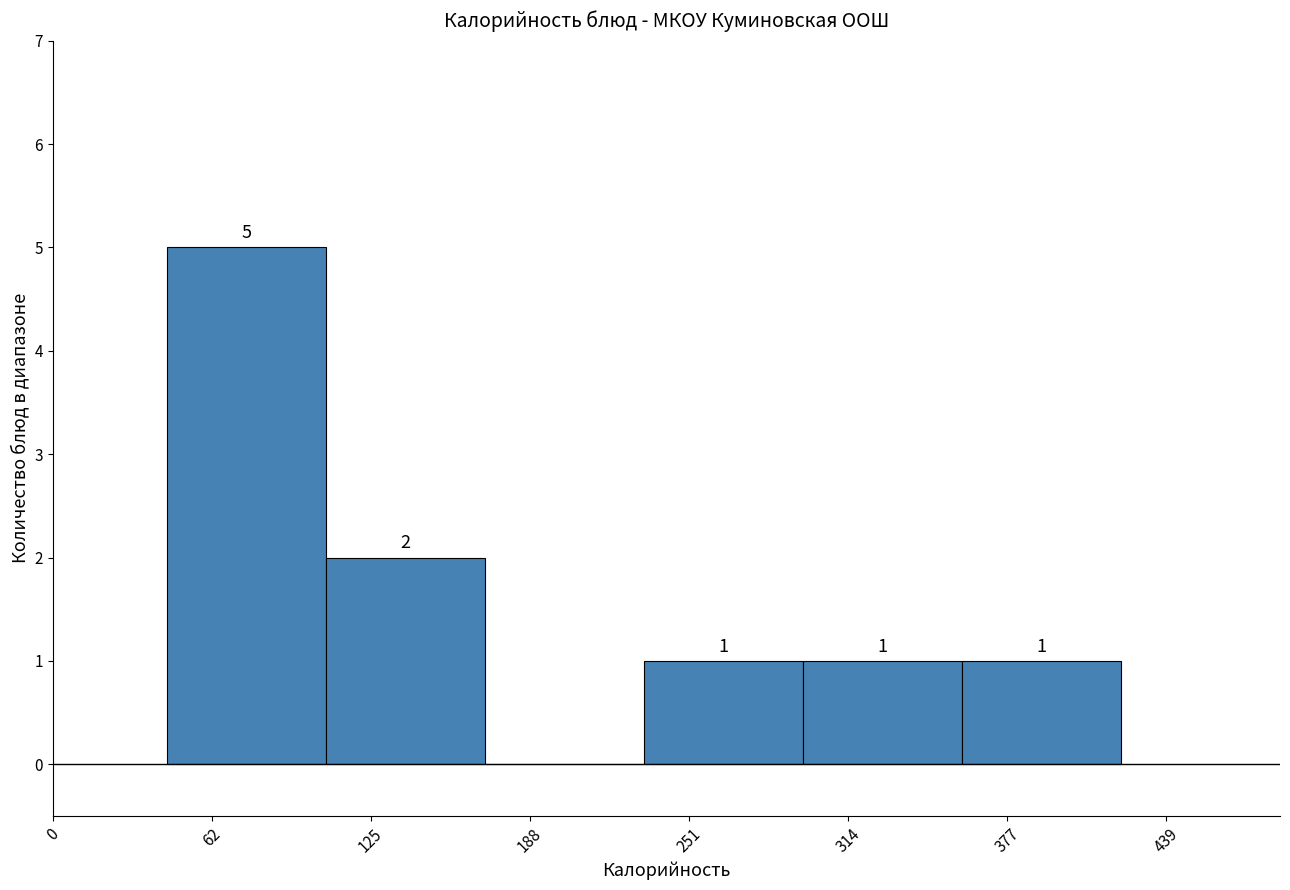

Which range on the x-axis has the tallest bar?

50 to 110